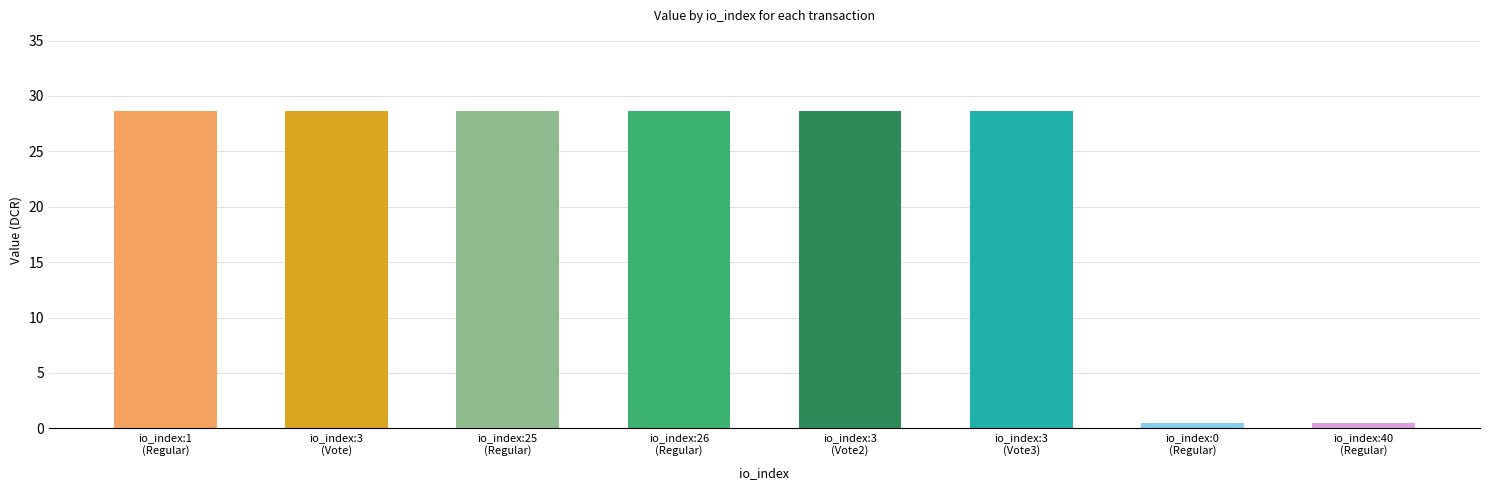

What is the maximum value shown in the chart?

28.7